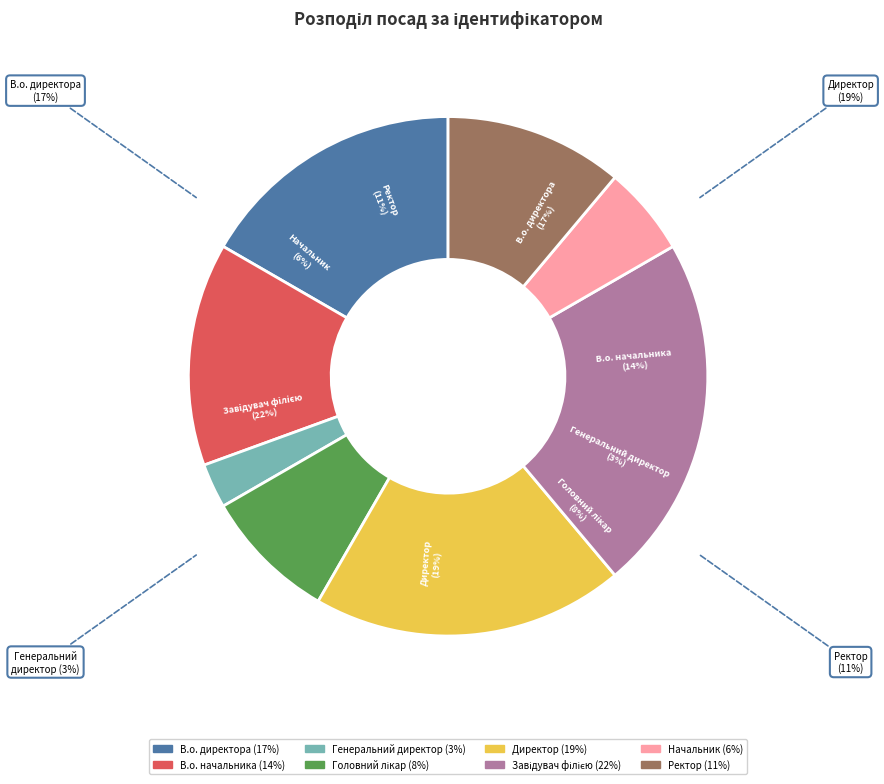

Which category has the biggest portion of the pie?

Завідувач філією